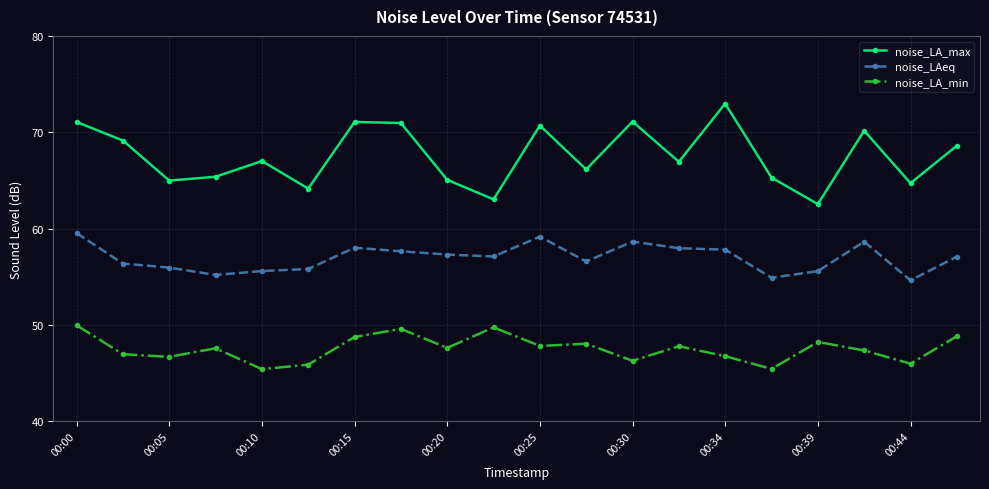

What is the difference between the maximum and second lowest values in the noise_LA_min series?

4.5